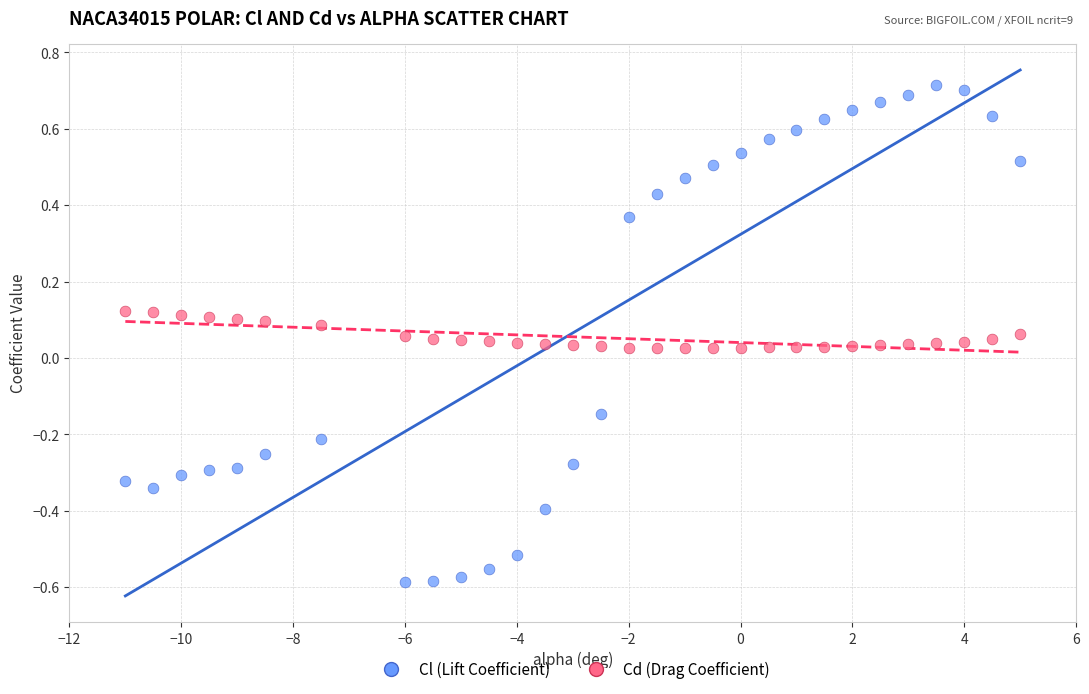

Across all data points, what is the range of X values (max minus min)?

16.0